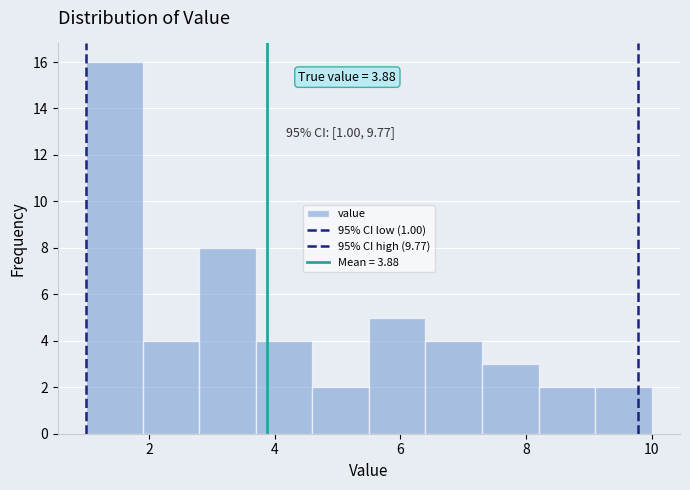

Which range on the x-axis has the tallest bar?

1.0 to 1.9